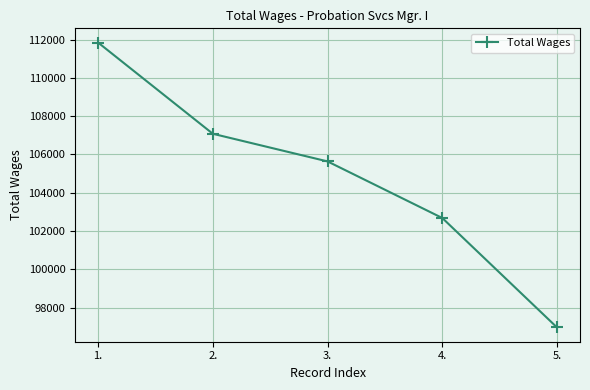

How many data points are less than 105635?

2